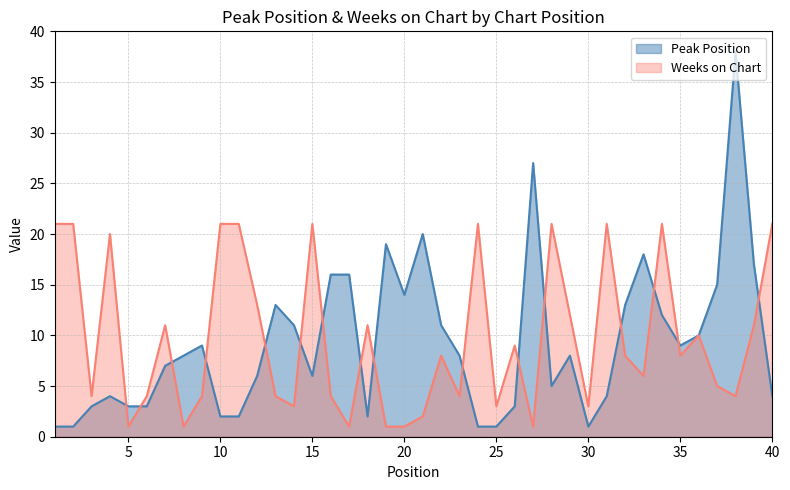

At which label is Weeks on Chart closest to 11?

7